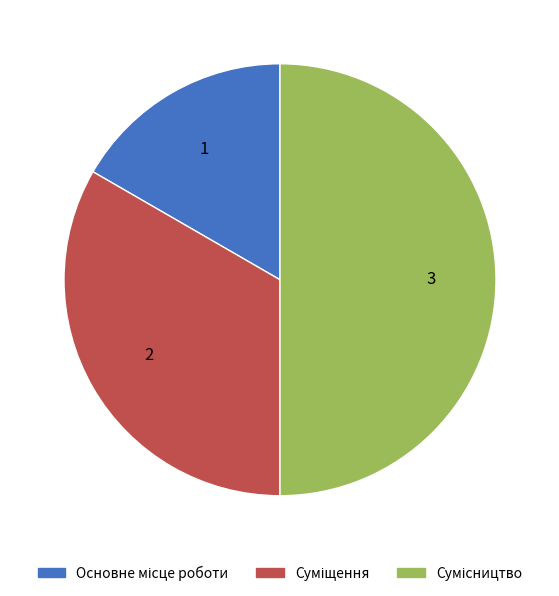

Which has a higher value, Суміщення or Основне місце роботи?

Суміщення